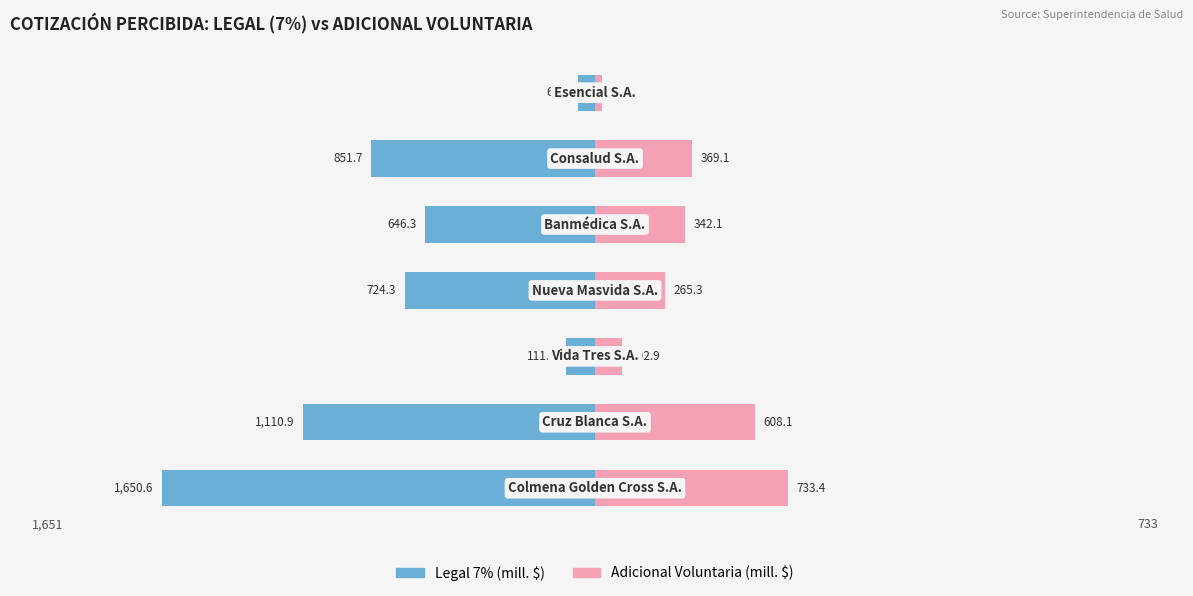

How many bars are there in each group?

2